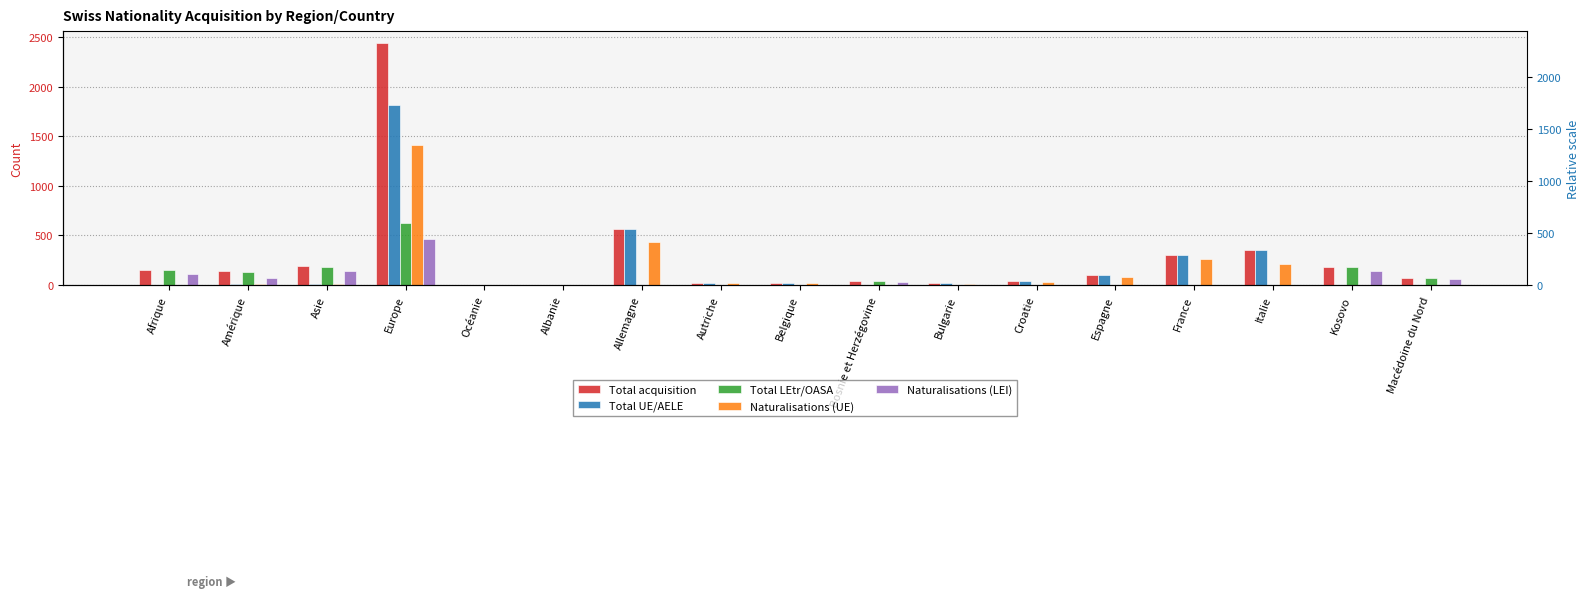

At which label does Total acquisition reach its peak?

Europe